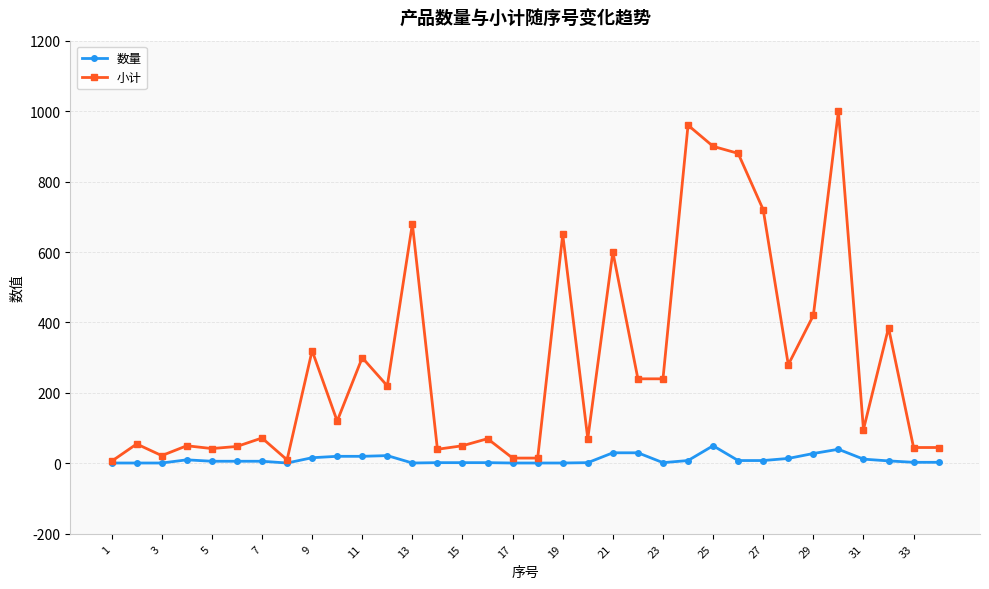

What is the greatest value displayed?

1000